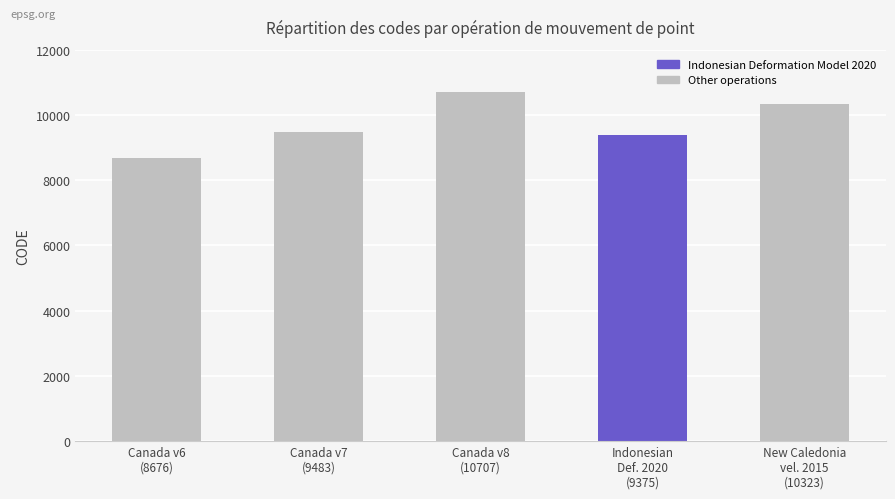

What position from the left is Canada v6
(8676)?

1